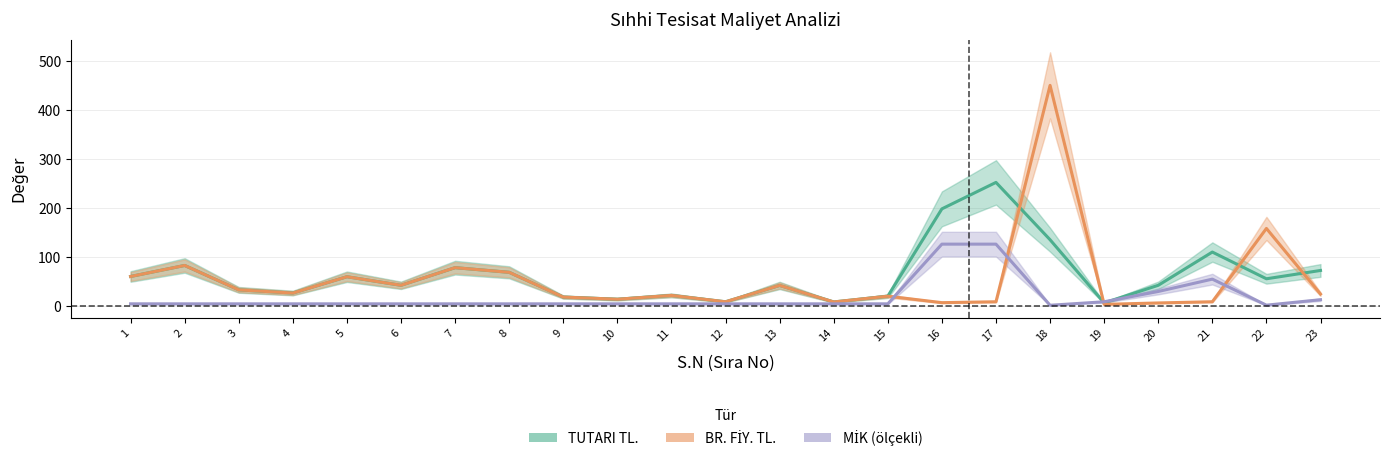

At which label is TUTARI TL. closest to 129?

18